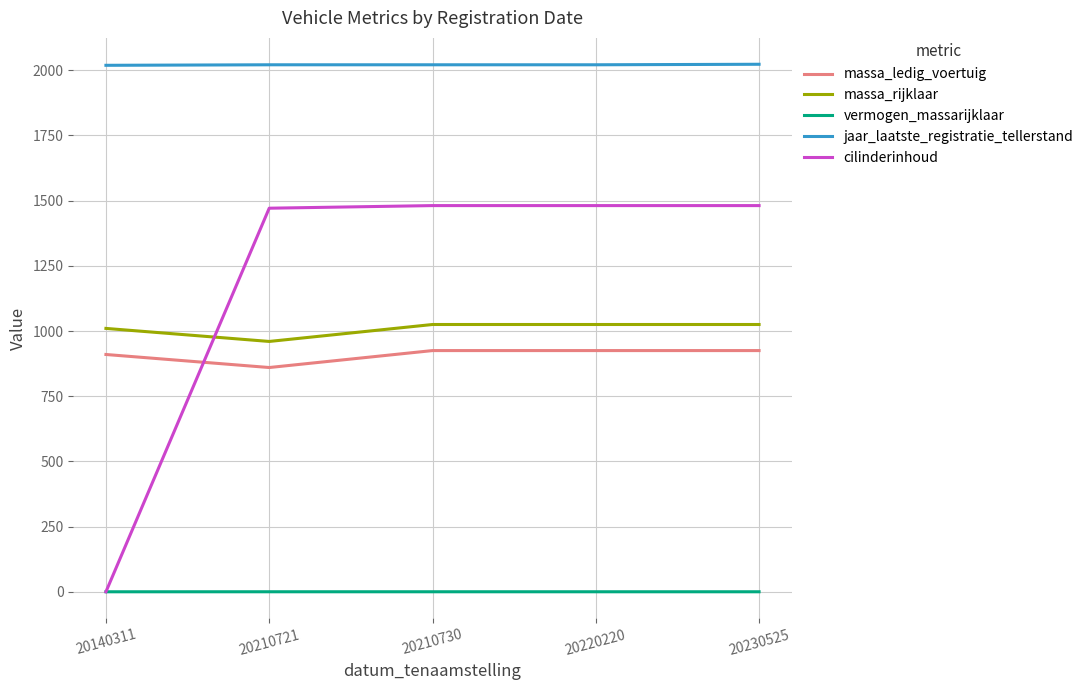

In massa_ledig_voertuig, how many points are lower than both neighbors (excluding endpoints)?

1